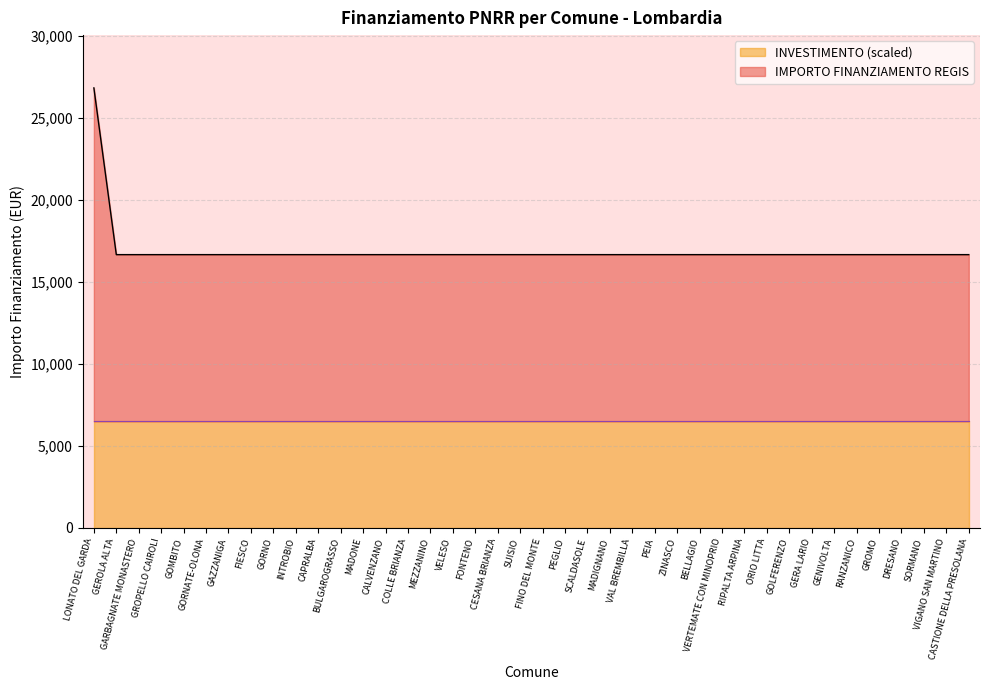

Which category has the highest value across all series?

LONATO DEL GARDA